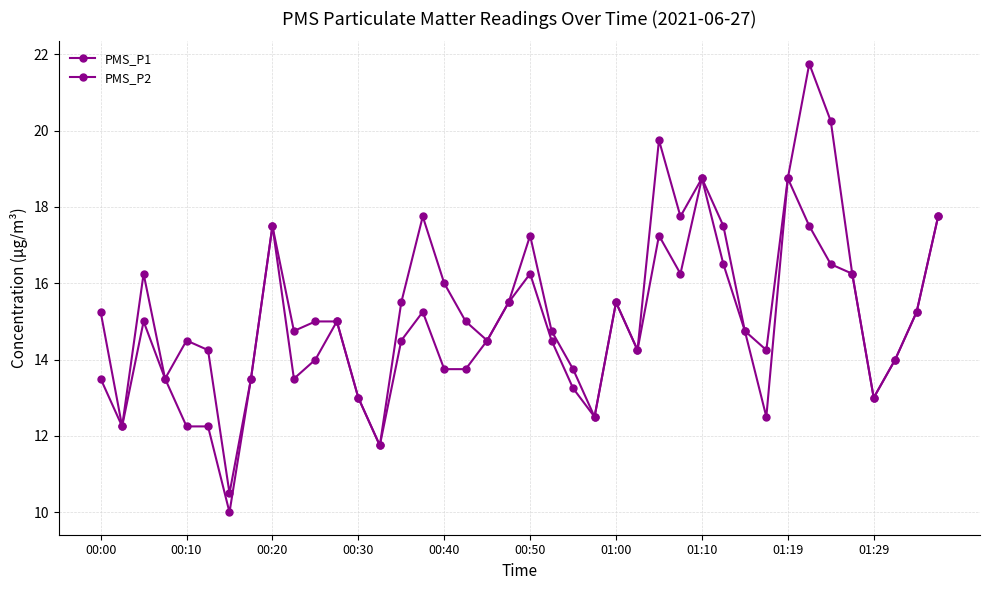

How many lines are shown in the chart?

2